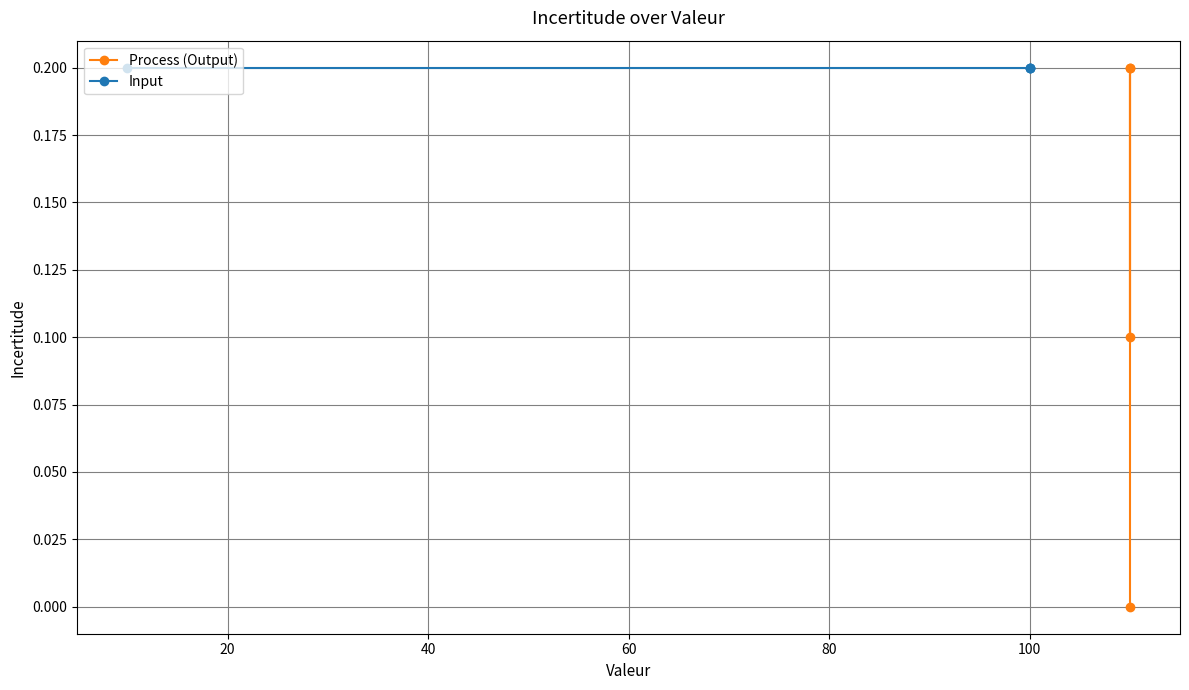

Which series has the widest spread of values?

Process (Output)